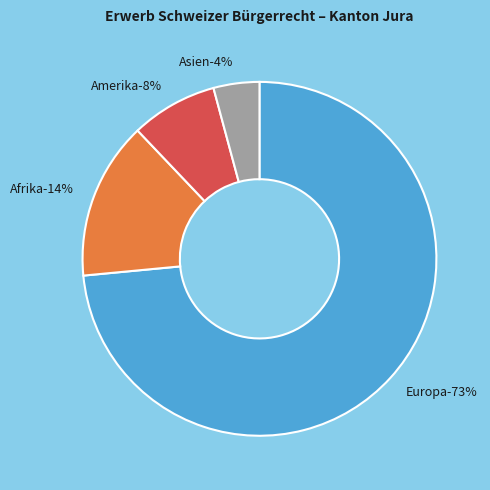

Which has a higher value, Europa or Afrika?

Europa